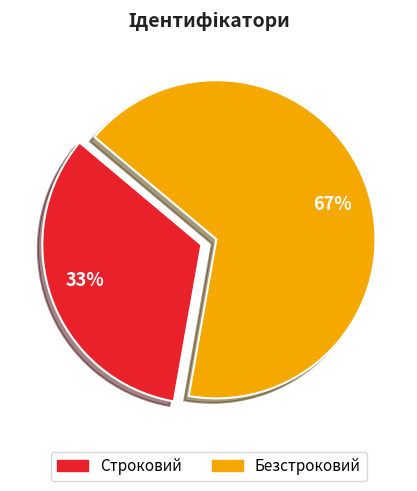

Rank the categories by value from lowest to highest.

Строковий, Безстроковий